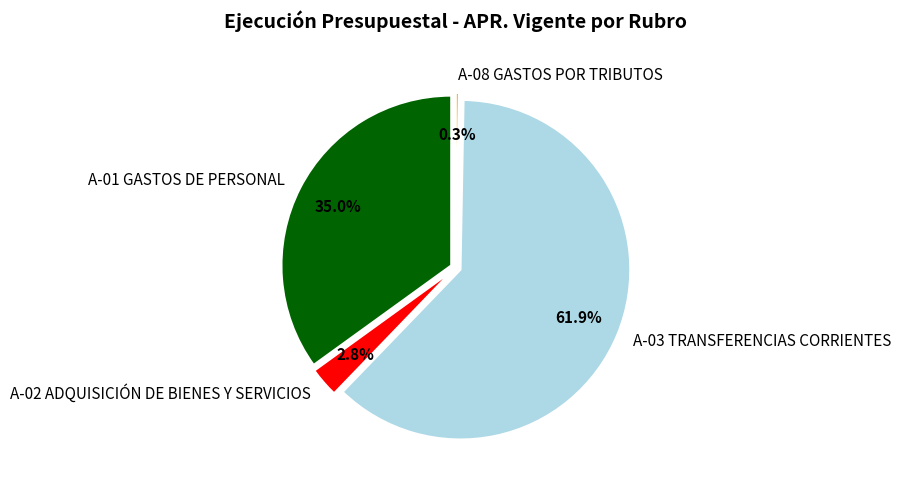

What is the change in value from A-01 GASTOS DE PERSONAL to A-03 TRANSFERENCIAS CORRIENTES?

+307607138638